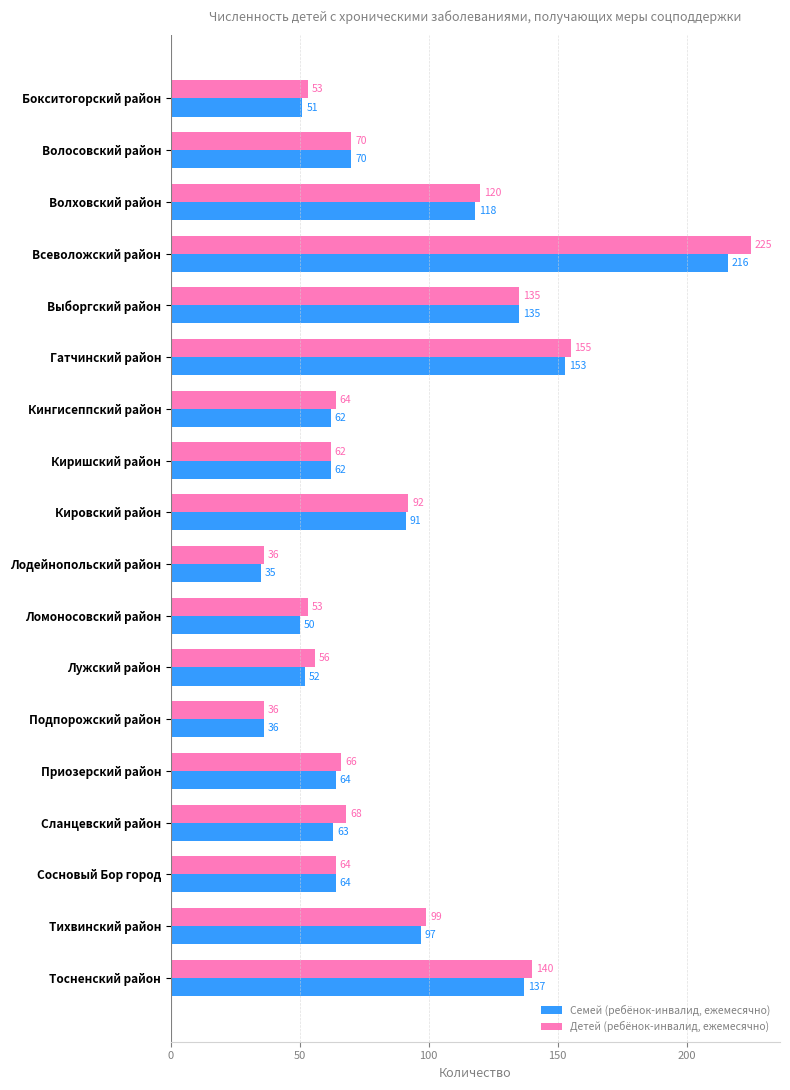

What is the difference between the maximum and second lowest values in the Детей (ребёнок-инвалид, ежемесячно) series?

189